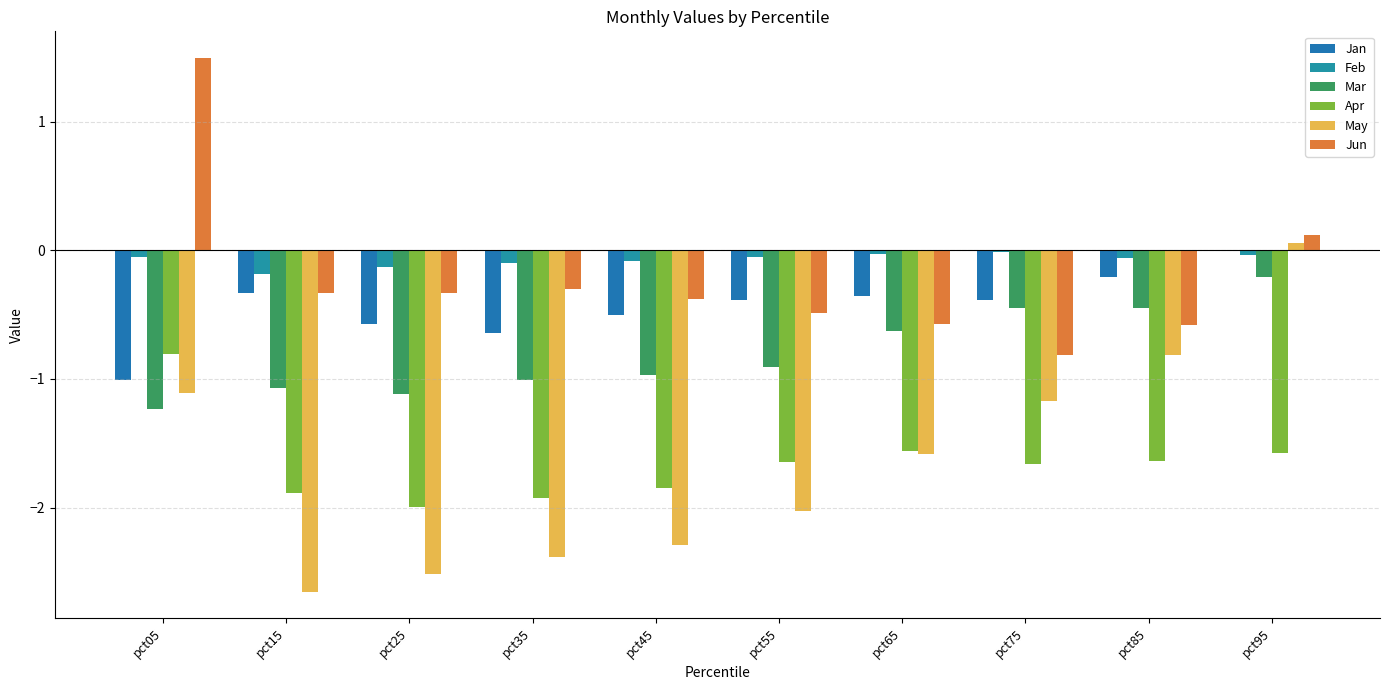

What is the highest value of the Apr series?

-0.8